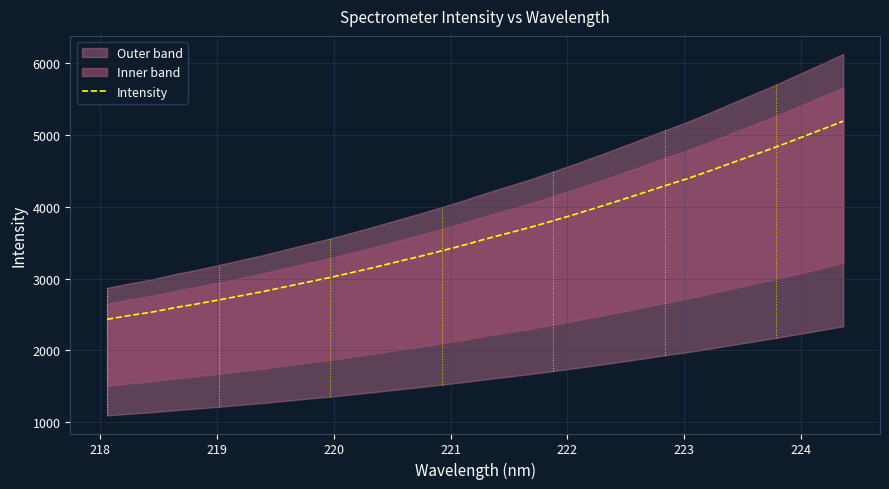

What is the minimum value shown in the chart?

2433.1